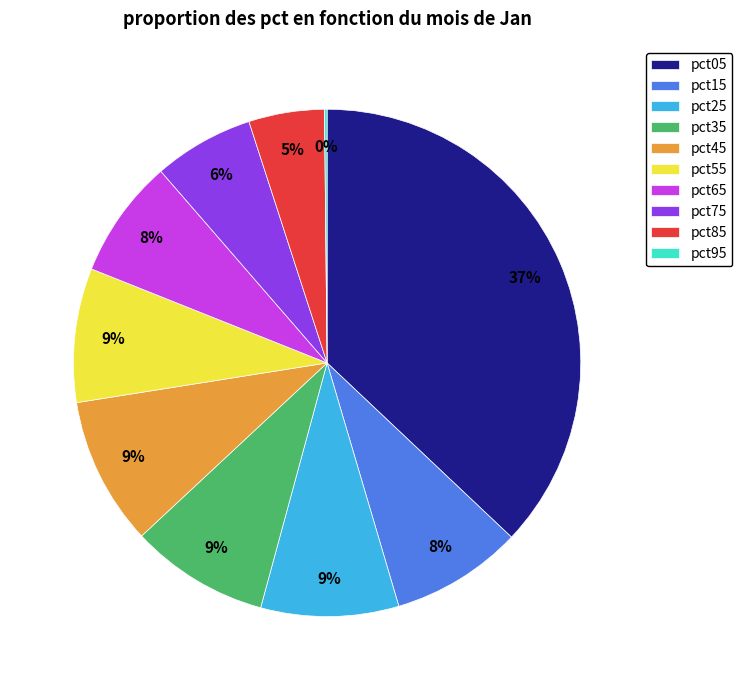

The pct75 slice represents 6% of the pie. True or false?

True